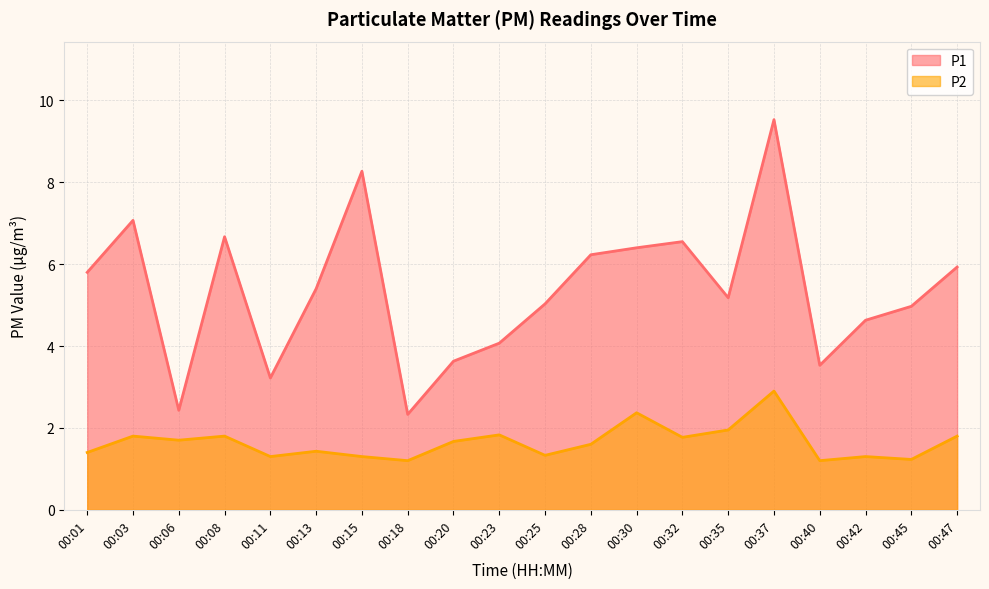

What is the greatest value displayed?

9.5